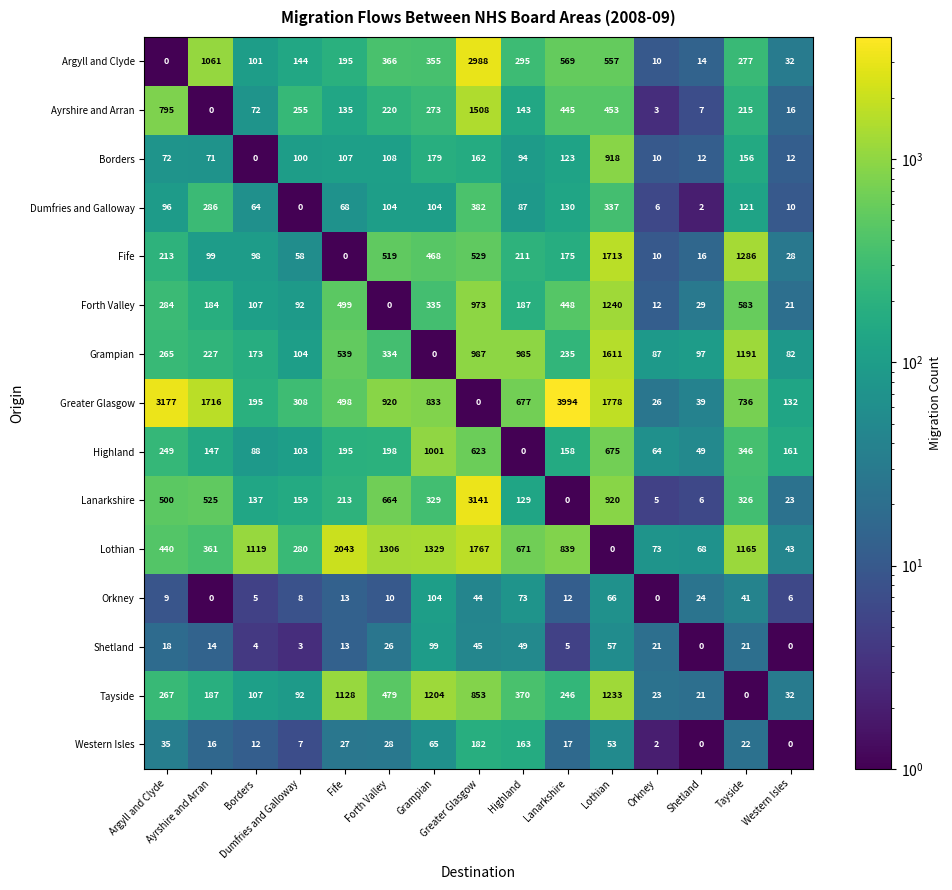

Which series has the largest range (max minus min)?

Greater Glasgow